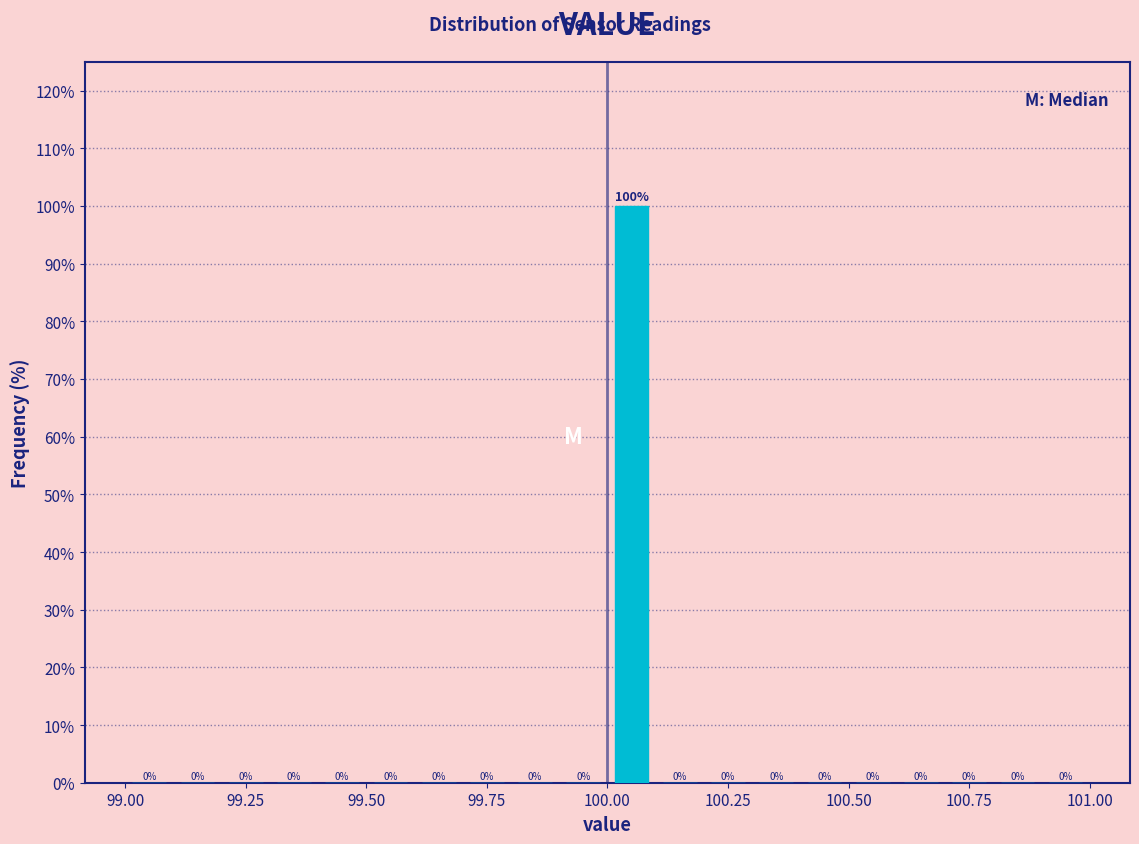

Read against the x-axis, roughly where is the centre of the tallest bar?

100.05